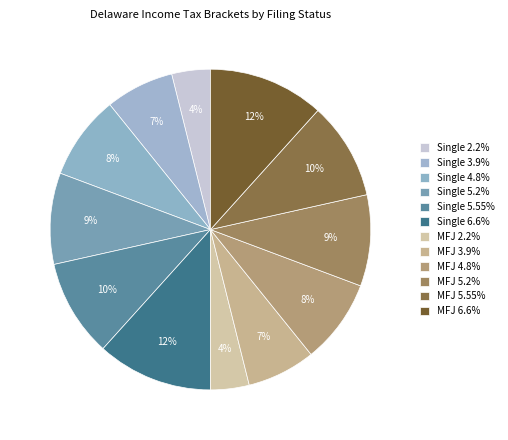

How many segments does this pie chart have?

12